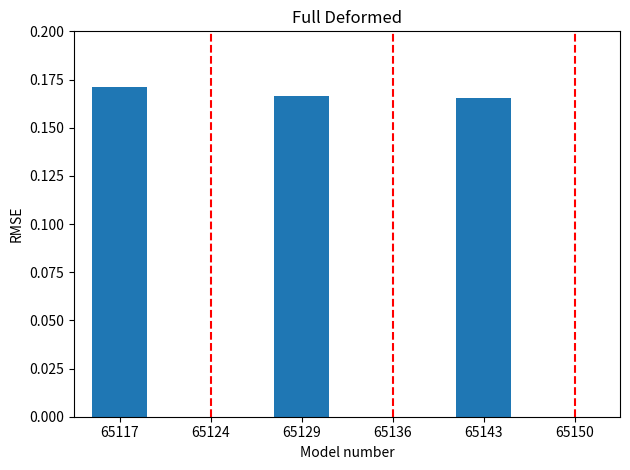

The chart shows a value of 0.3 at 65143. True or false?

False